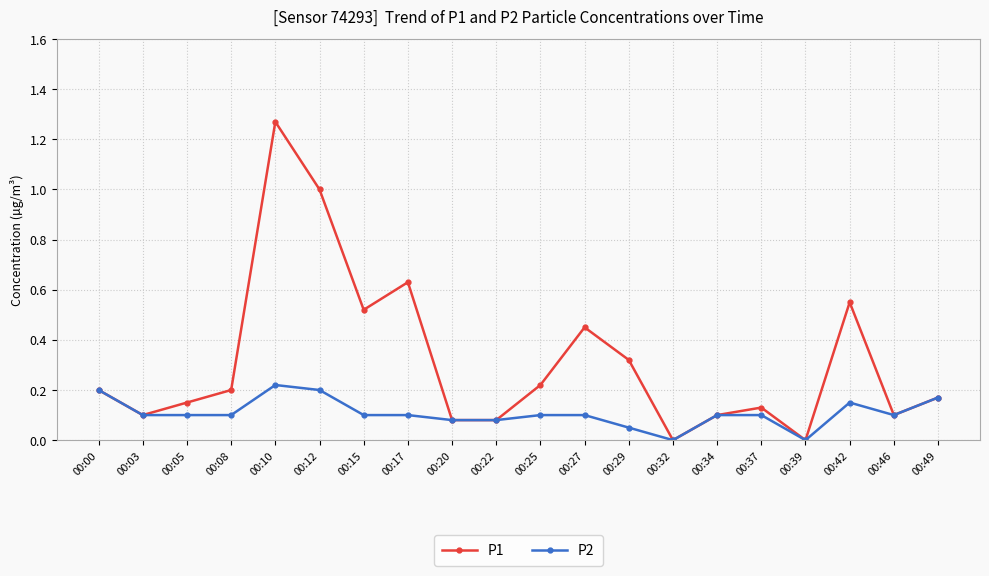

Which series has the largest range (max minus min)?

P1